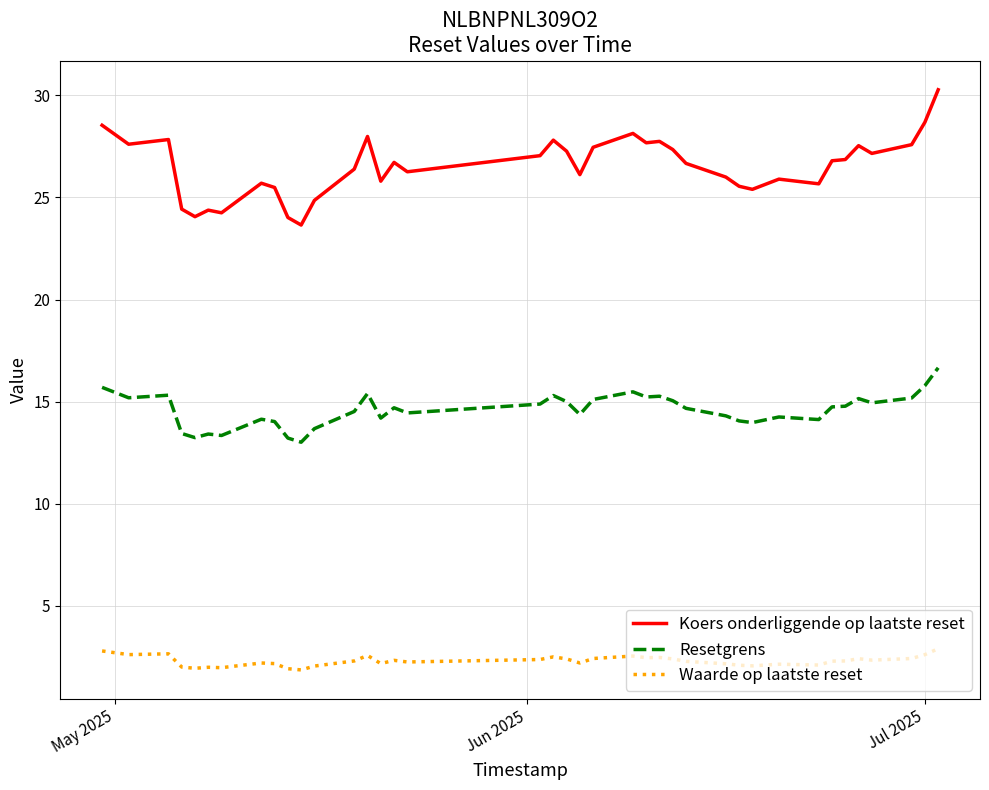

Which series has the largest total across all categories?

Koers onderliggende op laatste reset